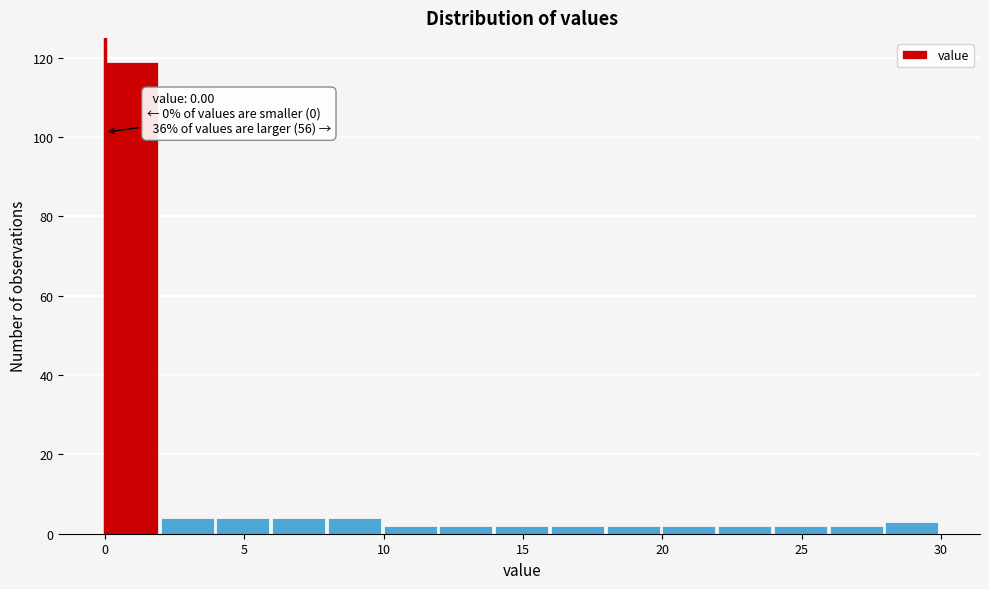

Over which range of the x-axis is the bar tallest?

0 to 2